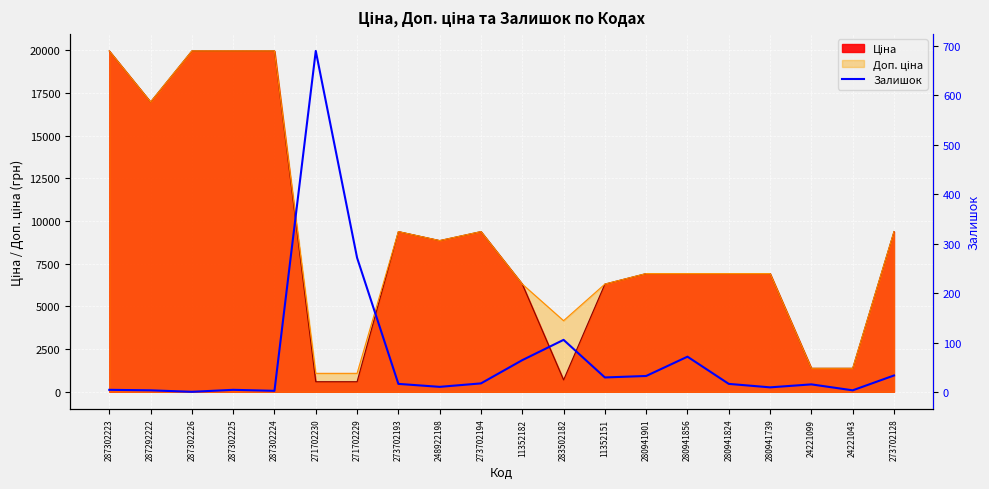

How many data points are less than 17?

9